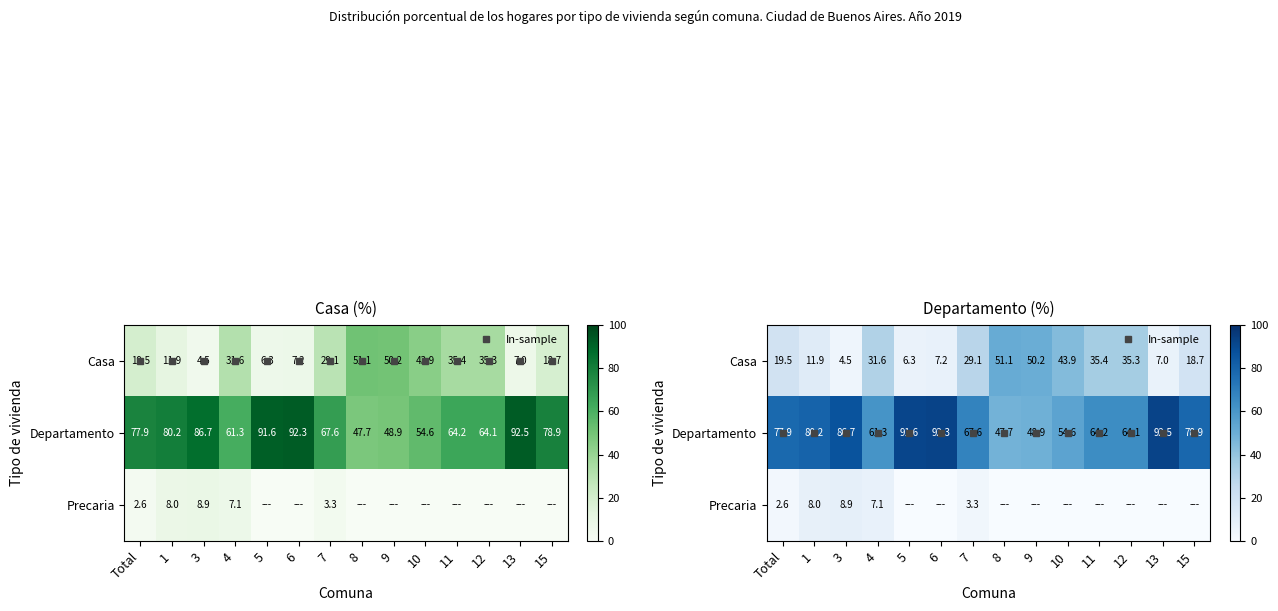

The value of Departamento at 5 is 91.6. True or false?

True